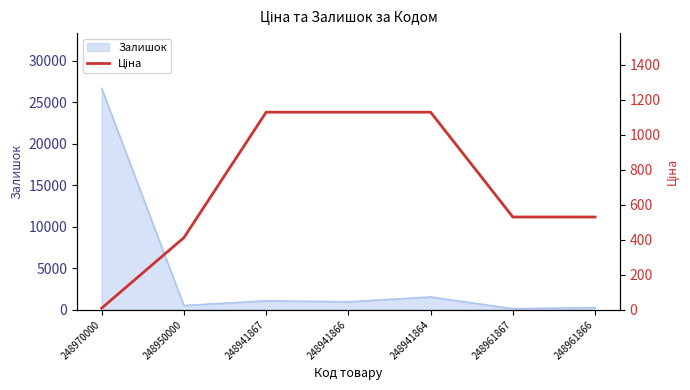

What is the sum of all values?

4871.7